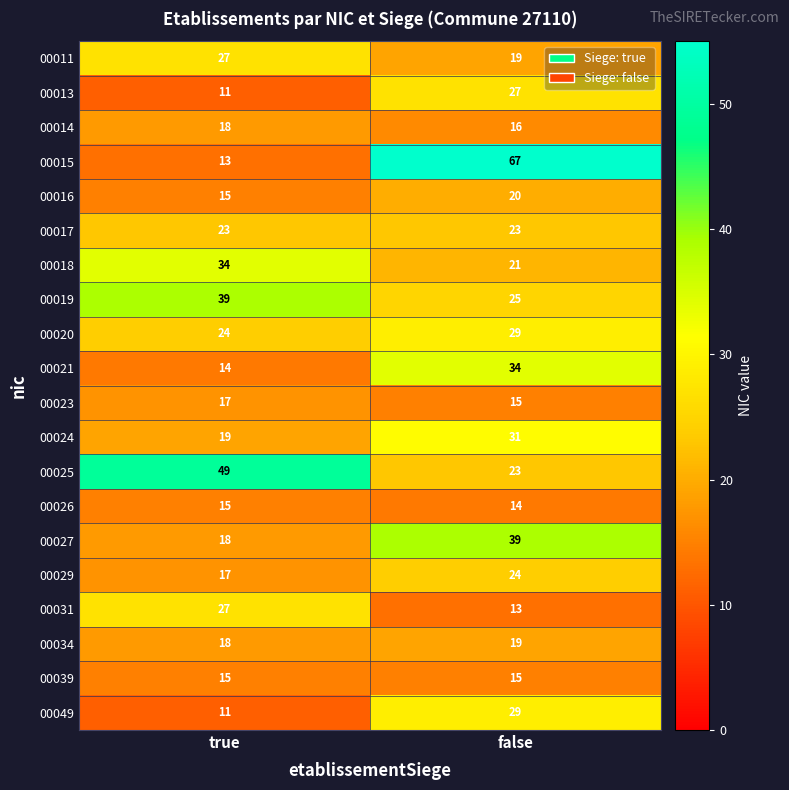

What is the smallest value displayed?

11